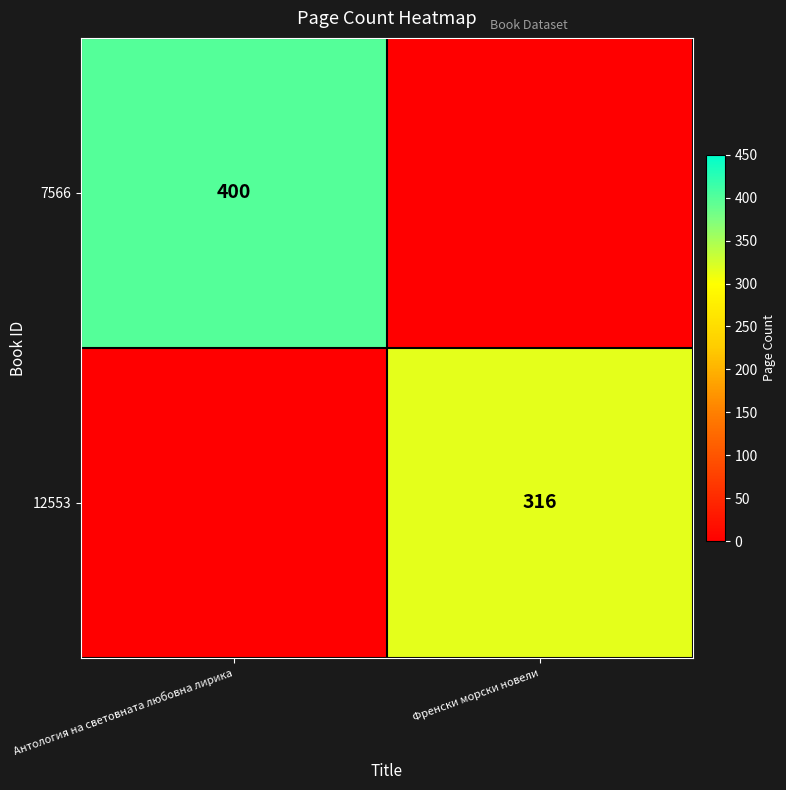

True or false: 7566 has a value of 400 at Антология на световната любовна лирика.

True